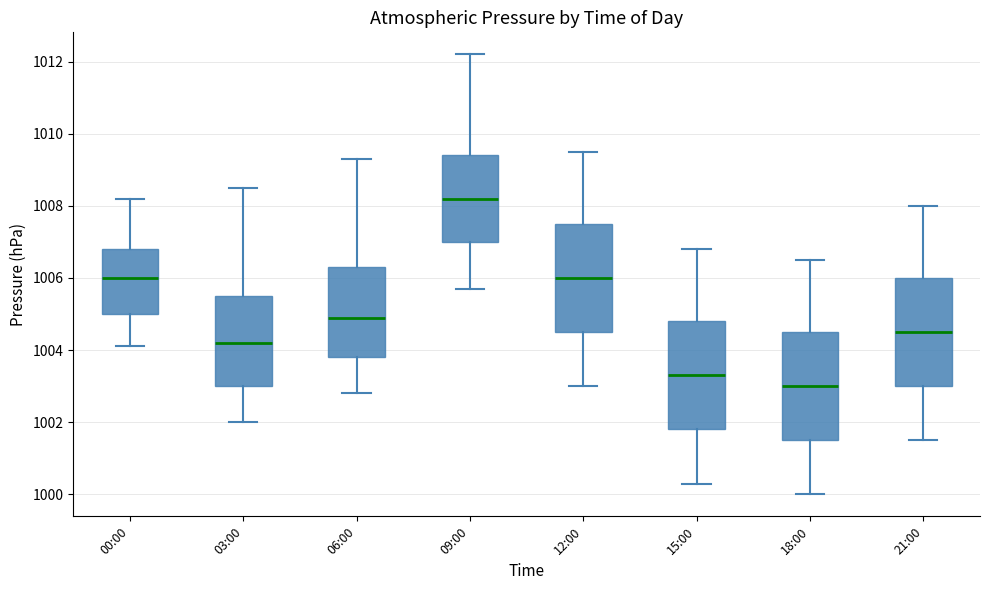

Reading left to right, read every box against the y-axis: the position of its median line, the range the box covers, and the ends of its whiskers. The values are not printed on the chart, so give them approximately, as read against the axis.

00:00: median 1006.0, box 1005.0 to 1006.8, whiskers 1004.2 to 1008.2
03:00: median 1004.2, box 1003.0 to 1005.6, whiskers 1002.0 to 1008.6
06:00: median 1005.0, box 1003.8 to 1006.4, whiskers 1002.8 to 1009.4
09:00: median 1008.2, box 1007.0 to 1009.4, whiskers 1005.8 to 1012.2
12:00: median 1006.0, box 1004.6 to 1007.6, whiskers 1003.0 to 1009.6
15:00: median 1003.4, box 1001.8 to 1004.8, whiskers 1000.4 to 1006.8
18:00: median 1003.0, box 1001.6 to 1004.6, whiskers 1000.0 to 1006.6
21:00: median 1004.6, box 1003.0 to 1006.0, whiskers 1001.6 to 1008.0